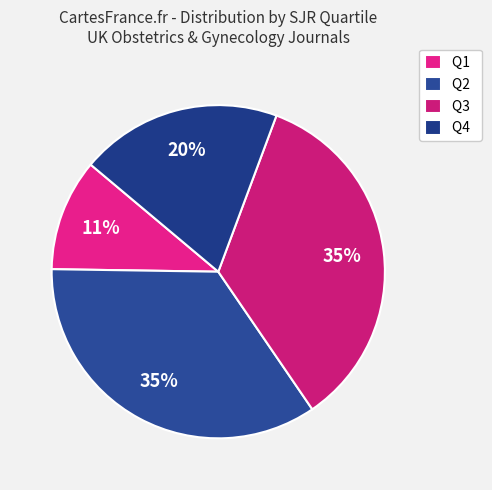

Does Q4 represent more than half of the total?

No